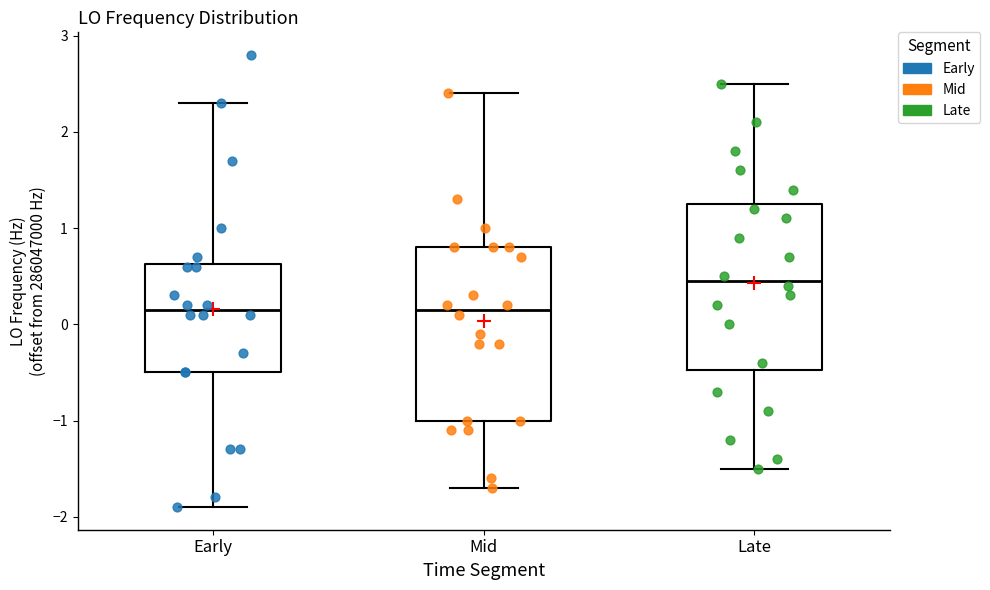

Where is the lower edge of the box for Late on the y-axis? The values are not printed on the chart, so give them approximately, as read against the axis.

-0.5